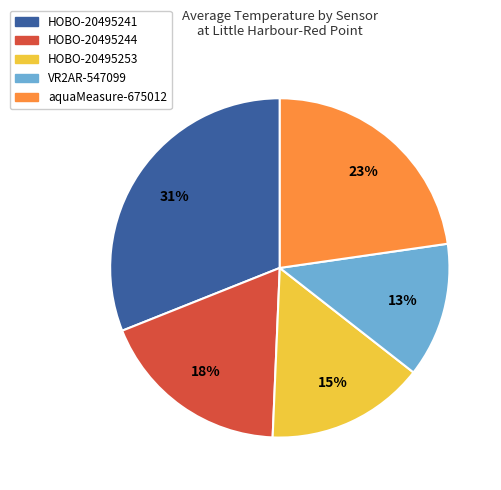

Which slice is the smallest?

VR2AR-547099